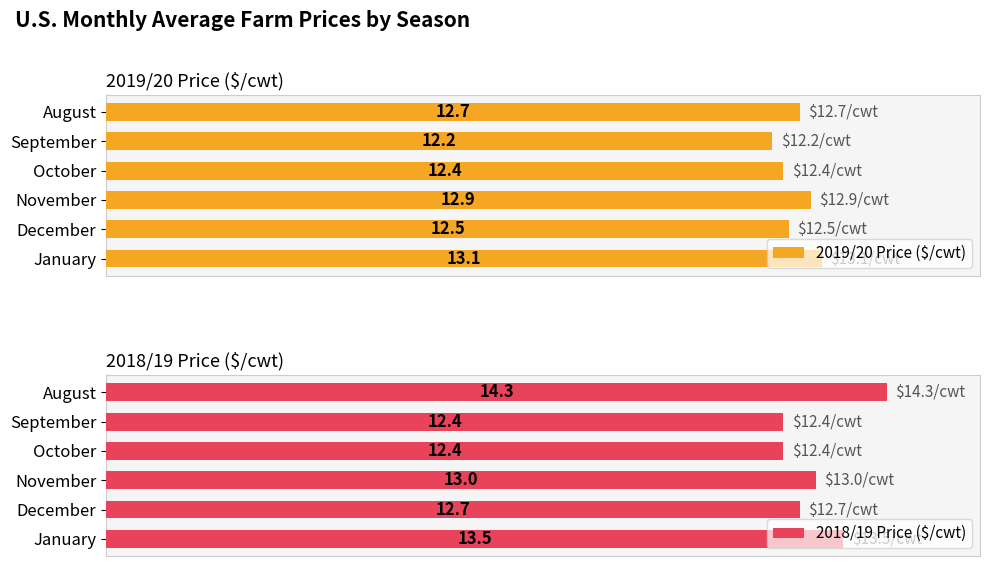

List the series in order of their peak value, lowest first.

2019/20 Price ($/cwt), 2018/19 Price ($/cwt)